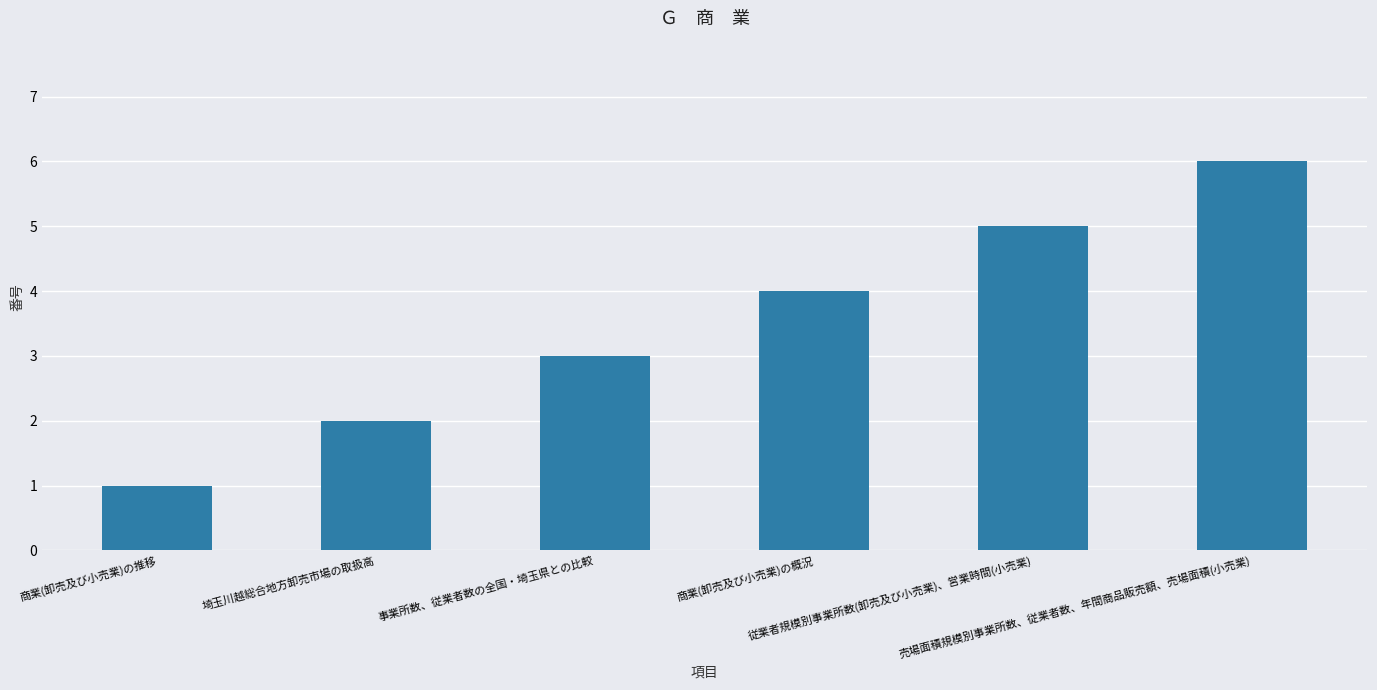

What is the difference between the maximum and minimum values?

5